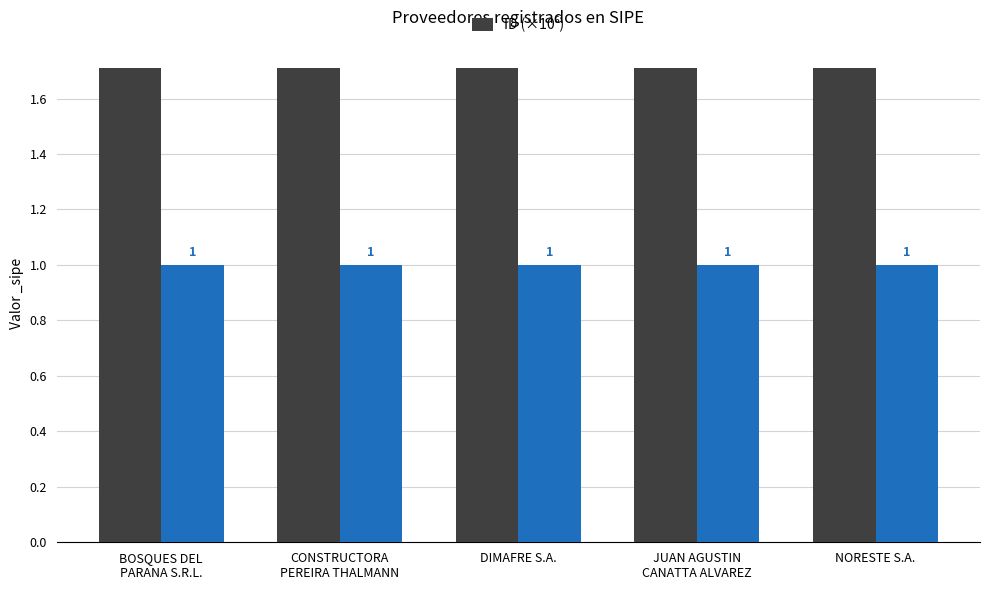

At which label is the value closest to 1?

DIMAFRE S.A.